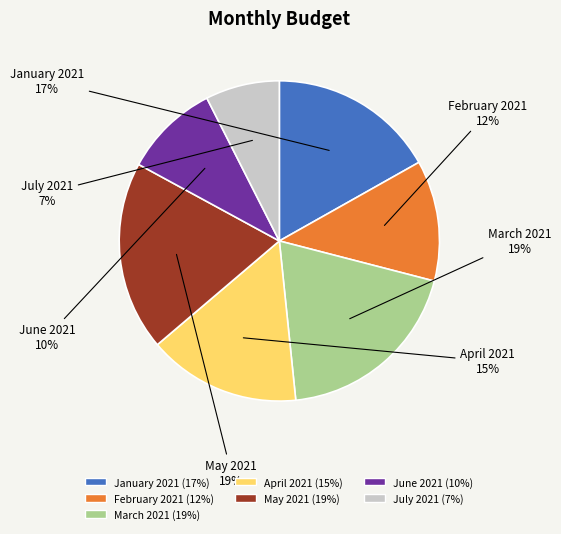

How many segments does this pie chart have?

7